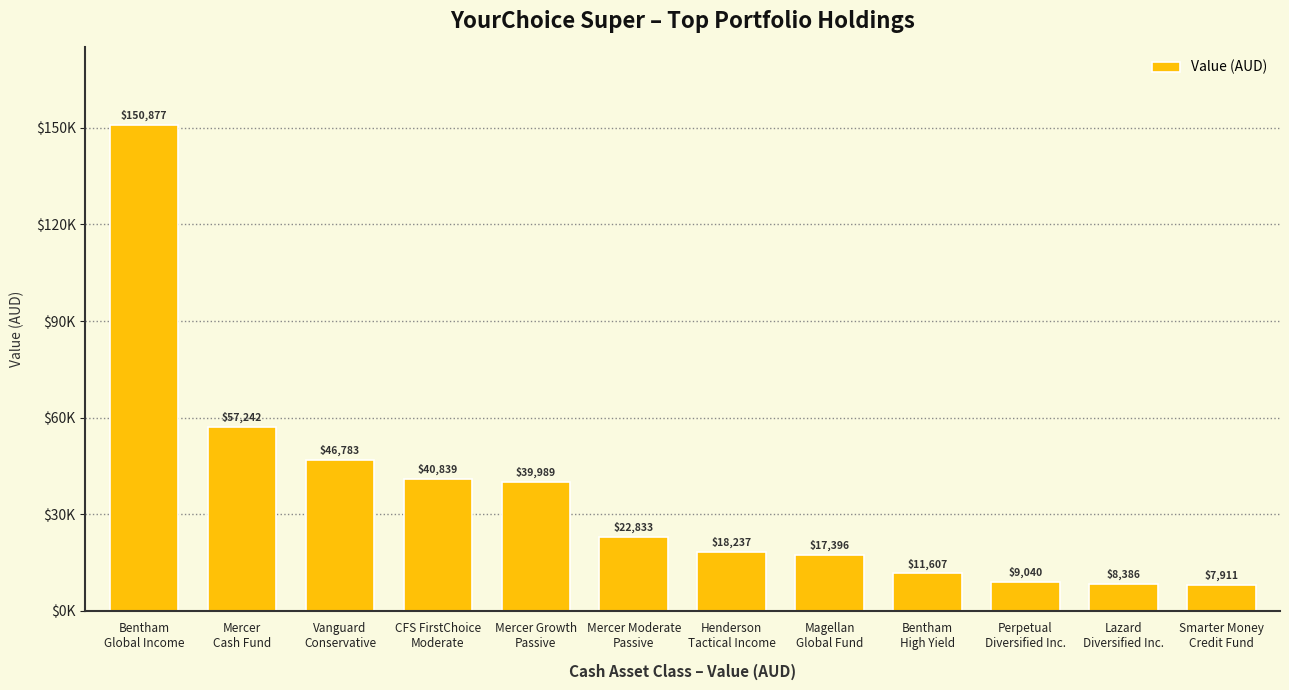

The chart shows a value of 5363.9 at Smarter Money
Credit Fund. True or false?

False